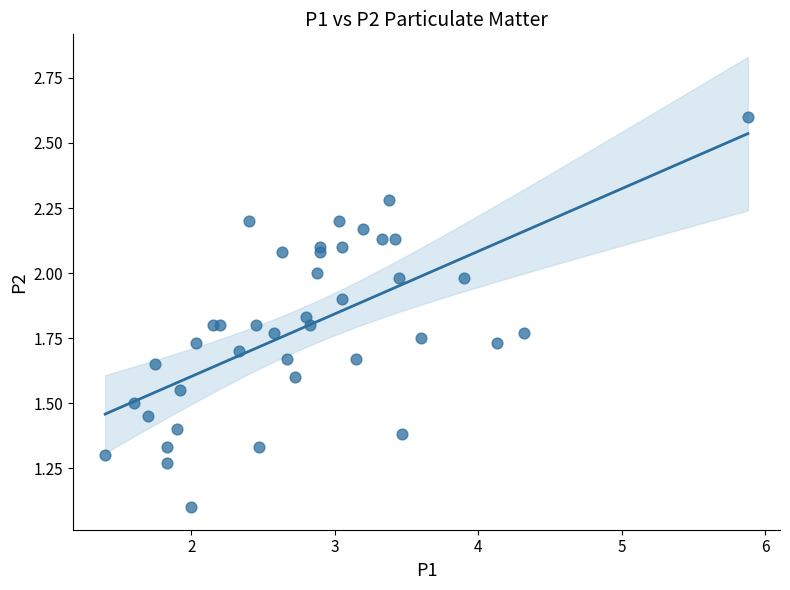

What is the range of Y values (max minus min)?

1.5